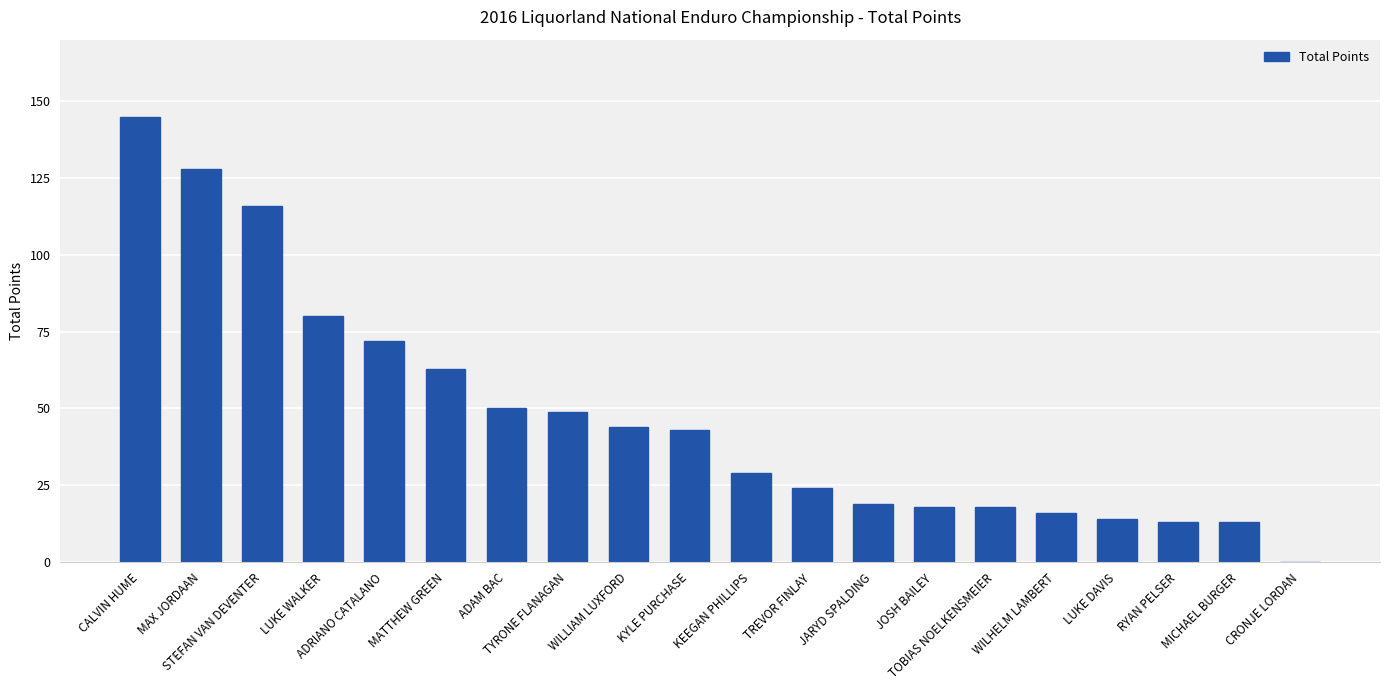

What is the difference between the values at LUKE WALKER and STEFAN VAN DEVENTER?

36